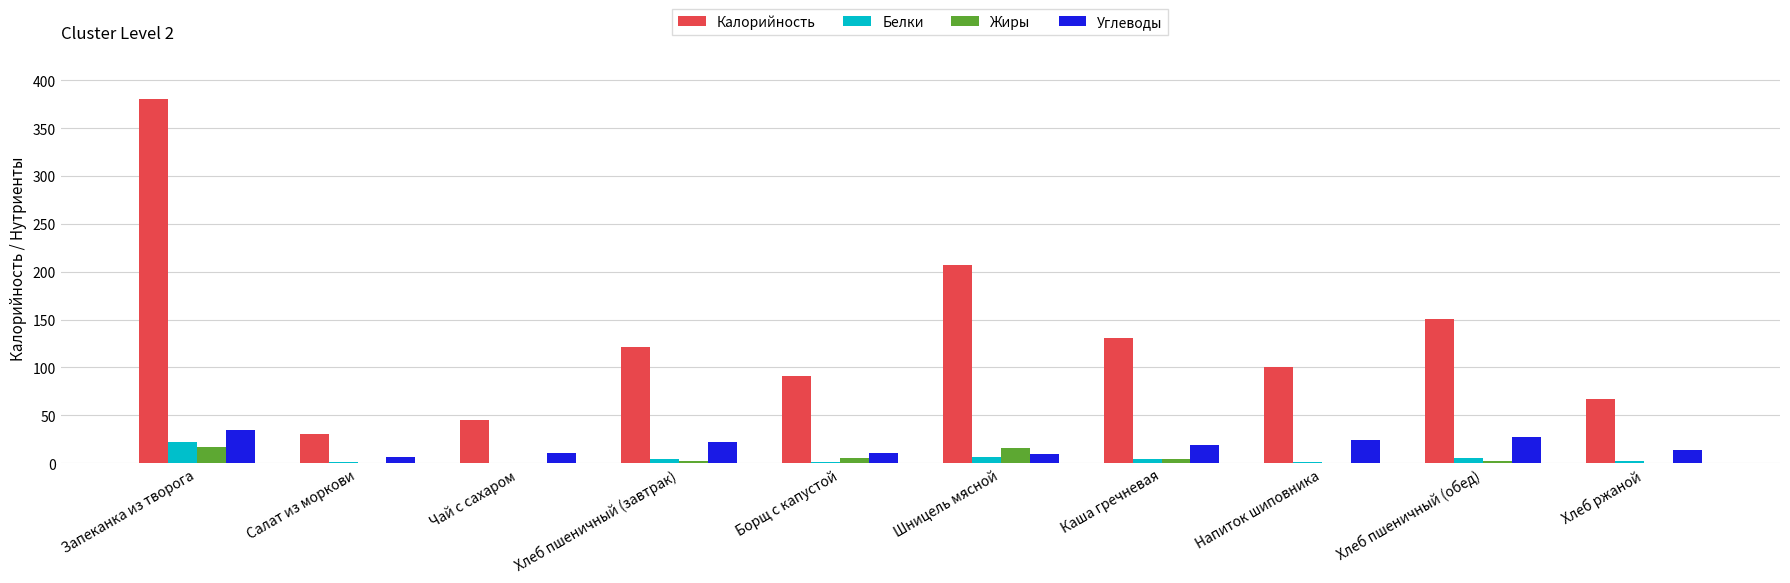

Is it true that Углеводы equals 22 at Хлеб пшеничный (завтрак)?

True